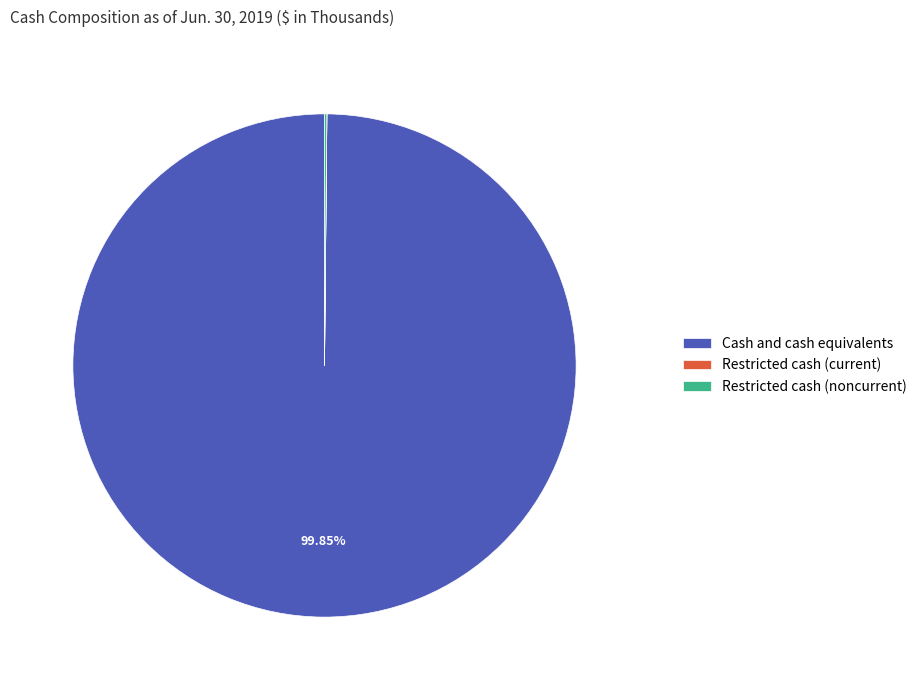

Does any single category account for the majority?

Yes